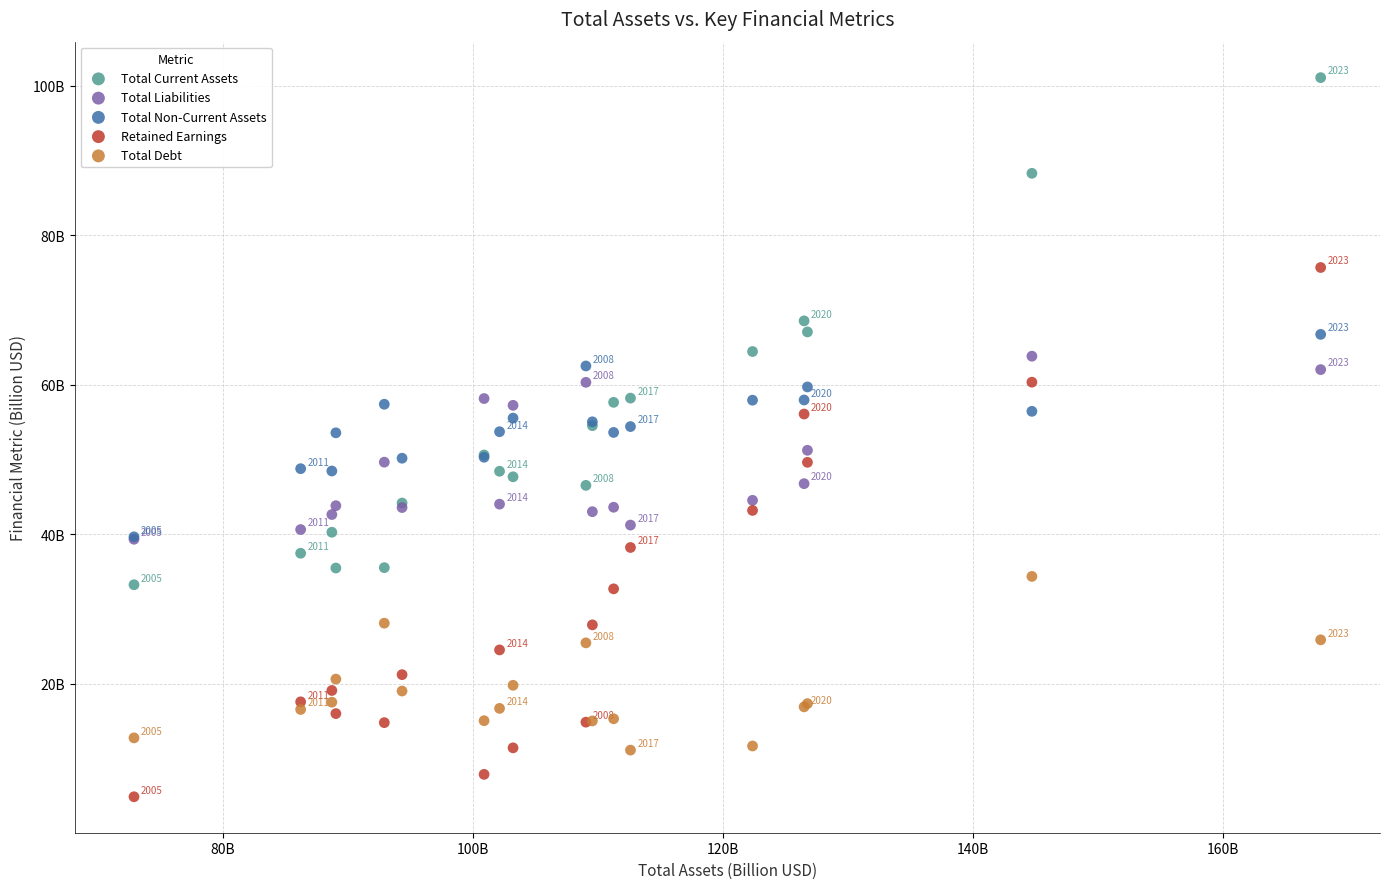

Which series contains the lowest Y value?

Retained Earnings